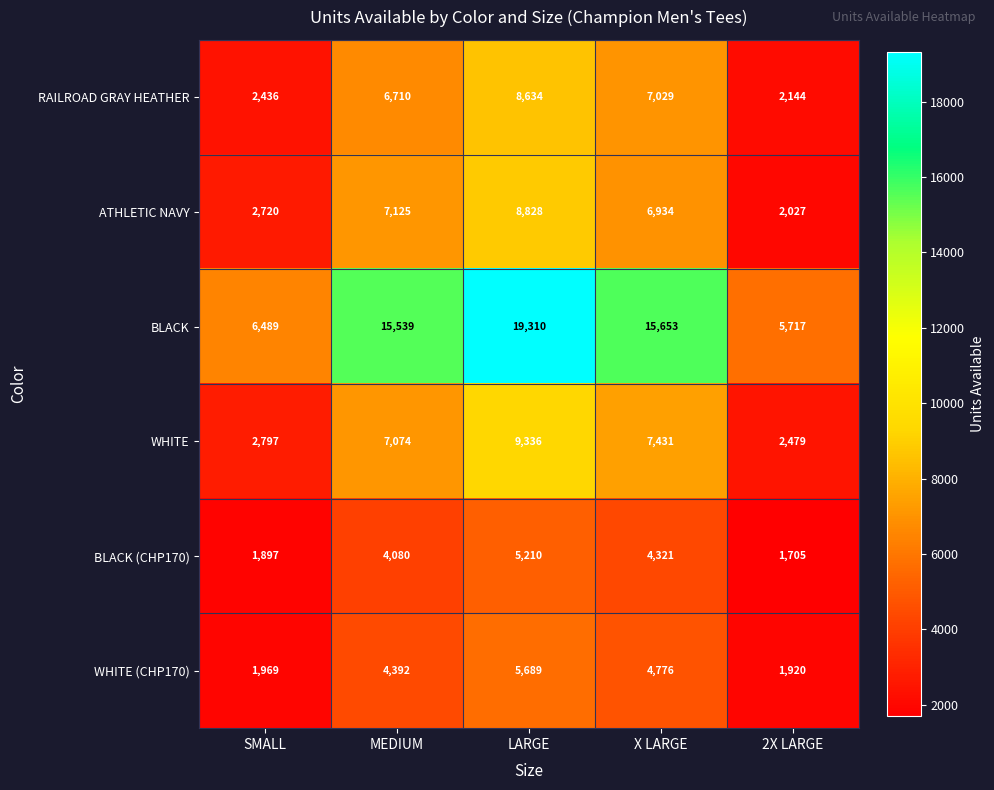

The BLACK (CHP170) series shows 881 at SMALL. True or false?

False